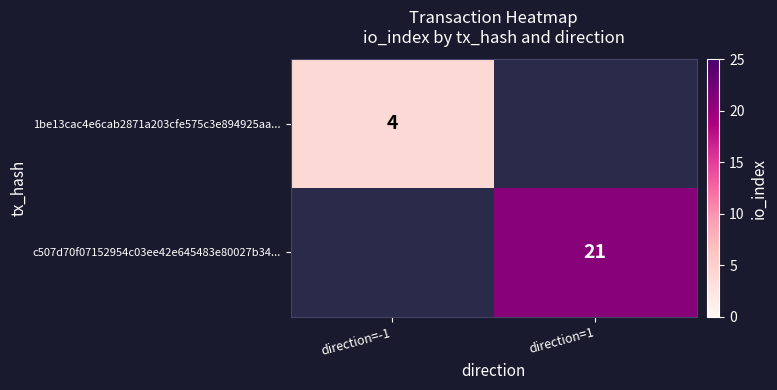

The c507d70f07152954c03ee42e645483e80027b34... series shows 34 at direction=1. True or false?

False